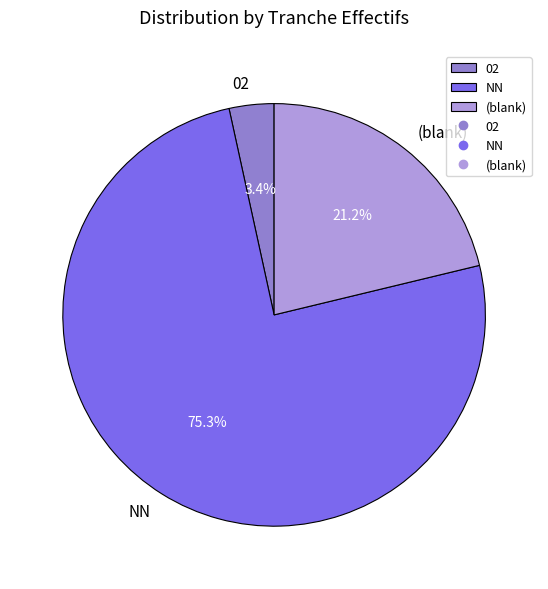

Which category accounts for the majority?

NN